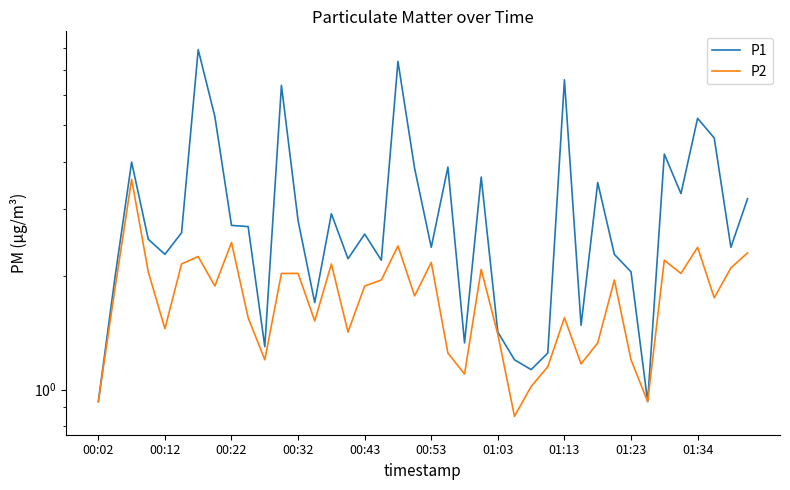

What position from the right is 17?

23